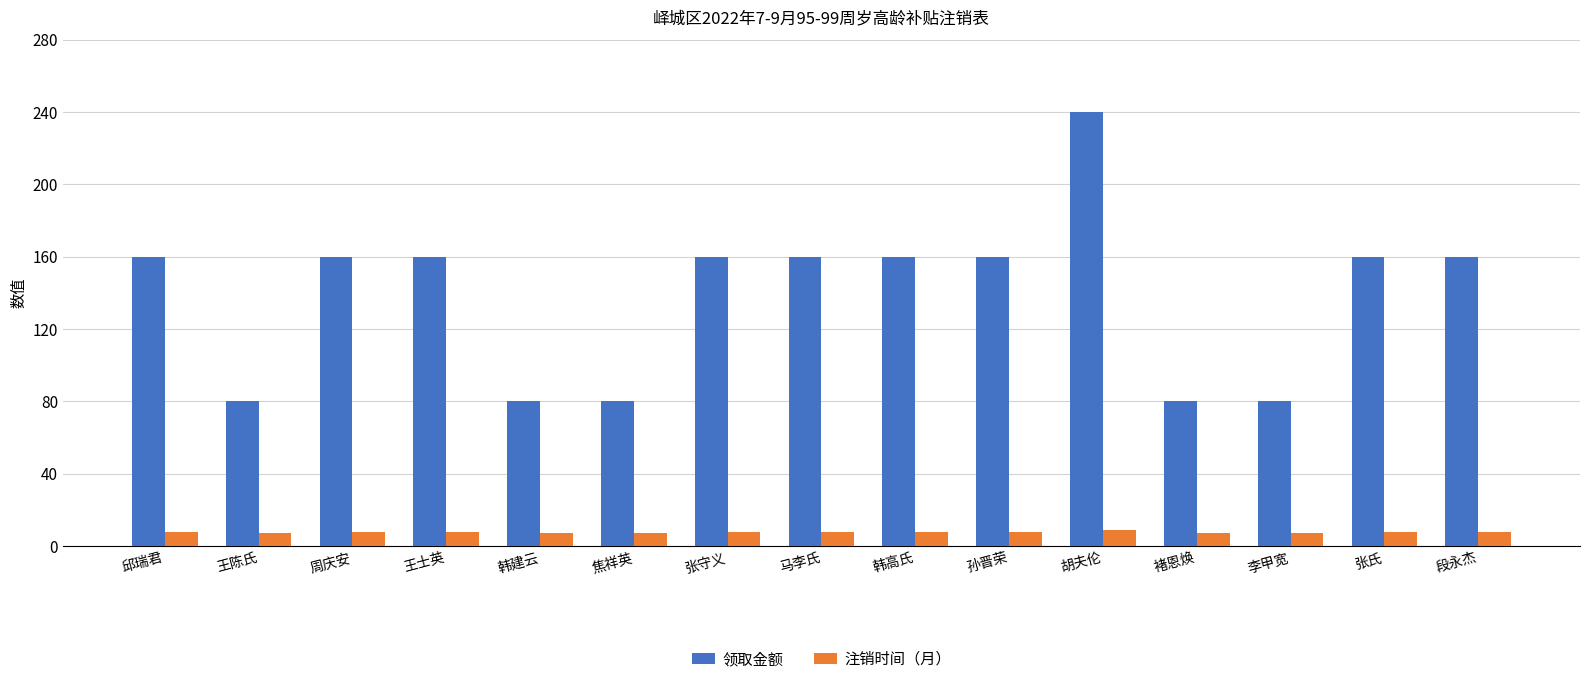

The value of 领取金额 at 胡夫伦 is 240. True or false?

True